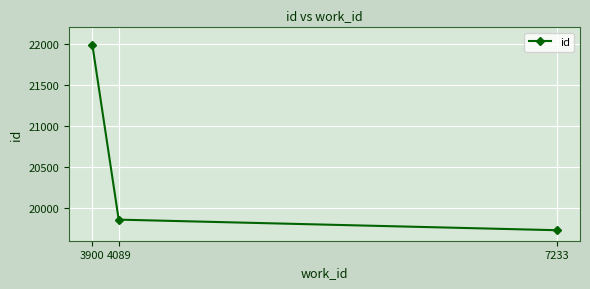

How many lines are shown in the chart?

1